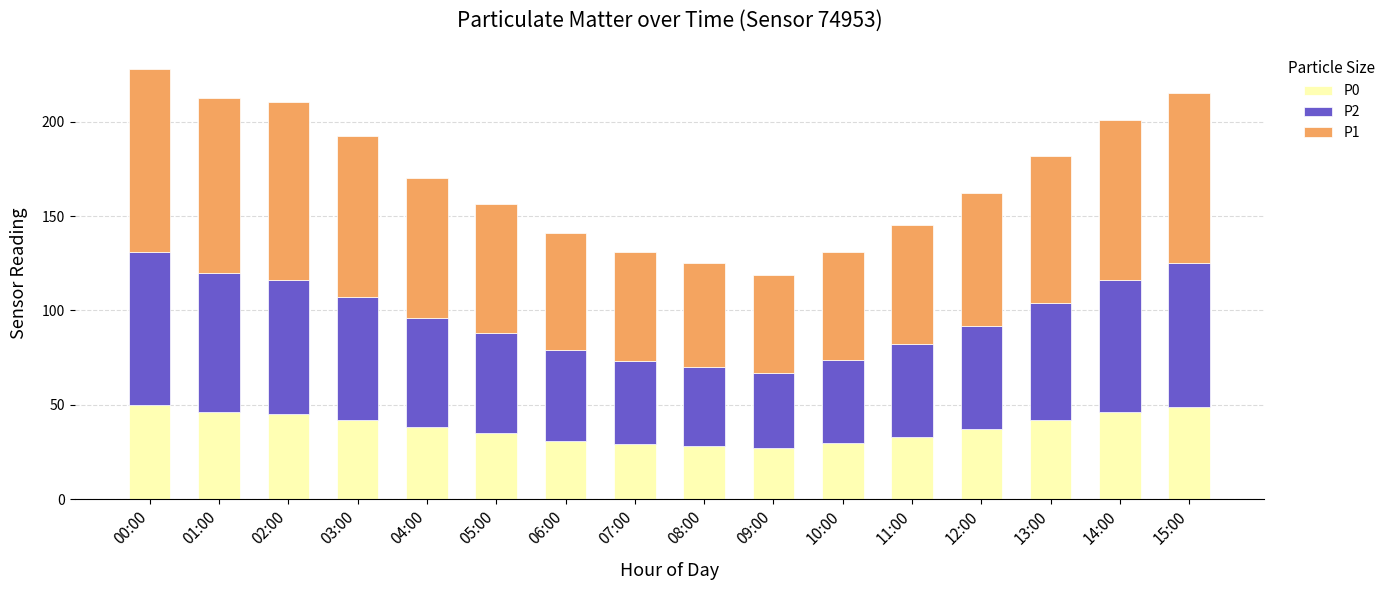

What are all the series names shown in the legend?

P0, P2, P1